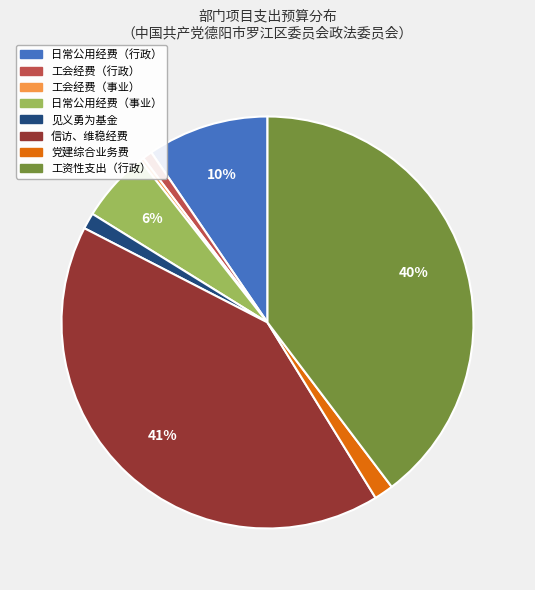

Is it true that 见义勇为基金 is 1% of the pie?

True